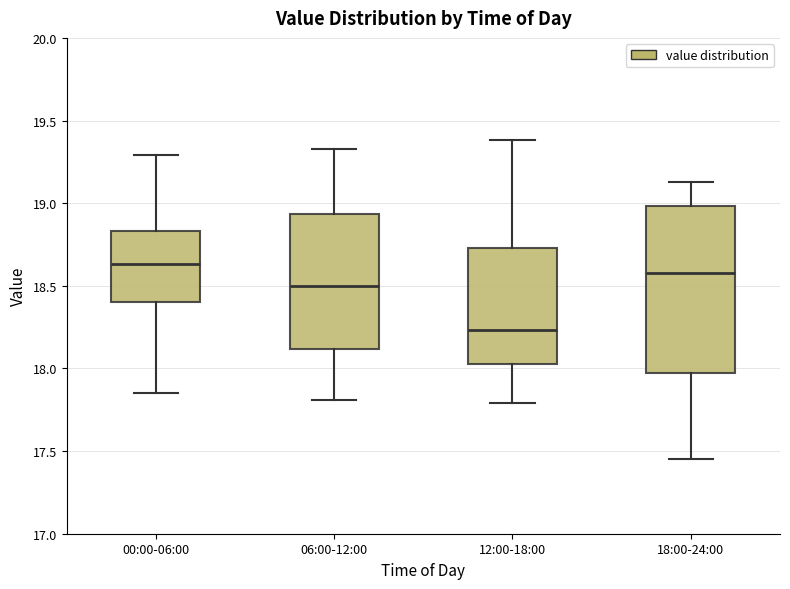

Where is the upper edge of the box for 06:00-12:00 on the y-axis? The values are not printed on the chart, so give them approximately, as read against the axis.

18.95